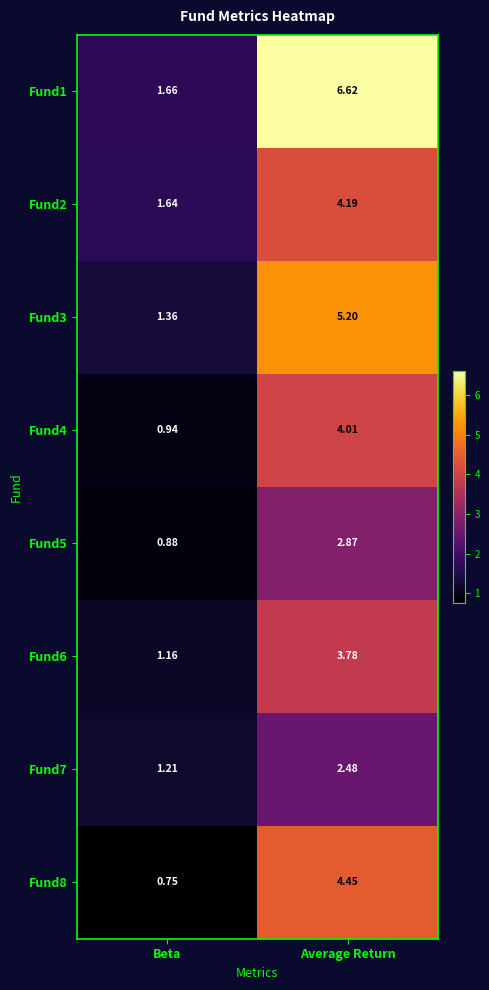

At which label is Fund3 closest to 3?

Beta